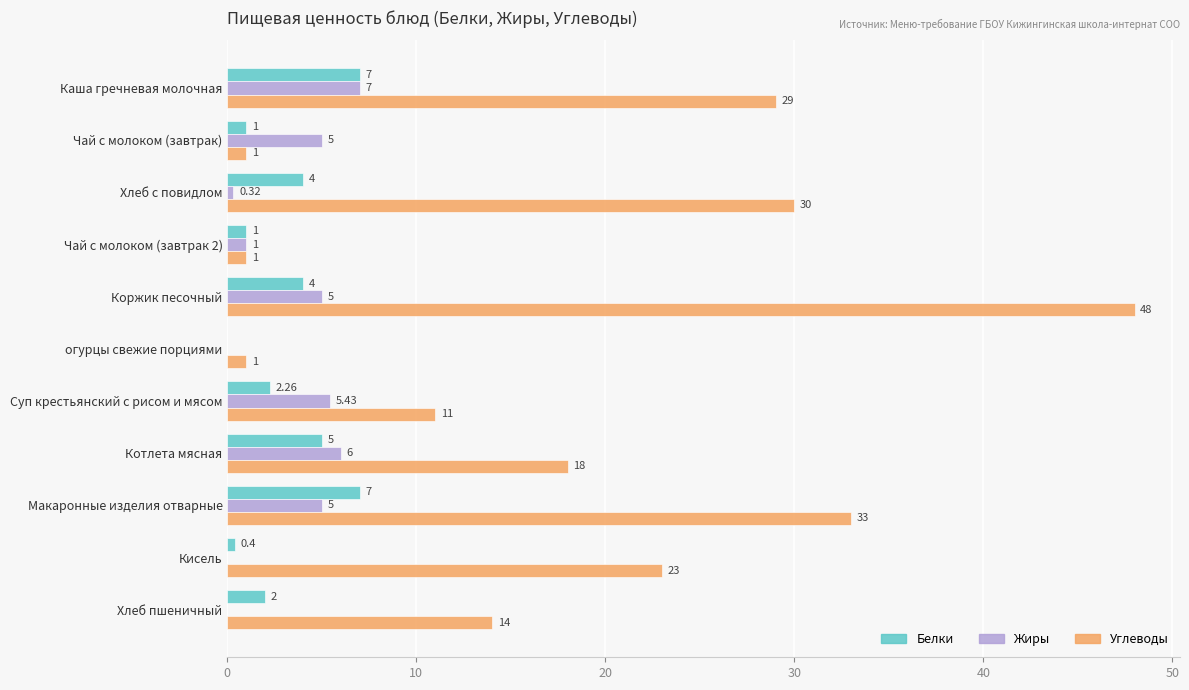

Which series changed the most between Коржик песочный and Котлета мясная?

Углеводы